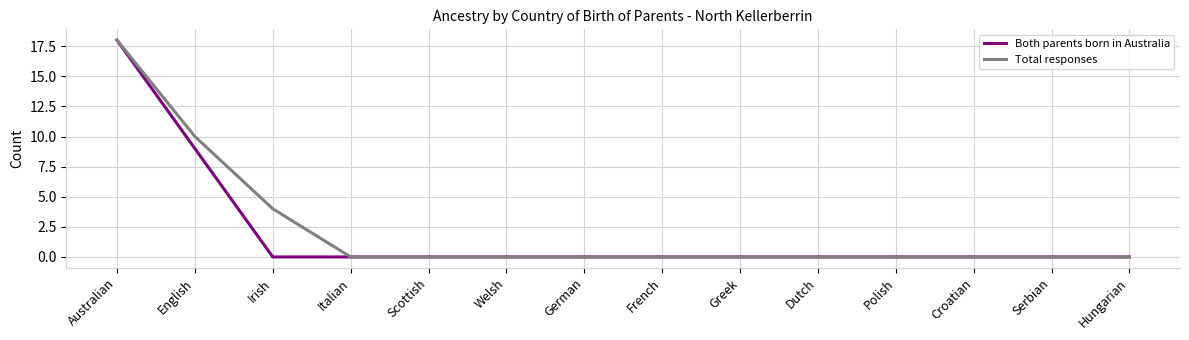

How many categories are shown in the chart?

14